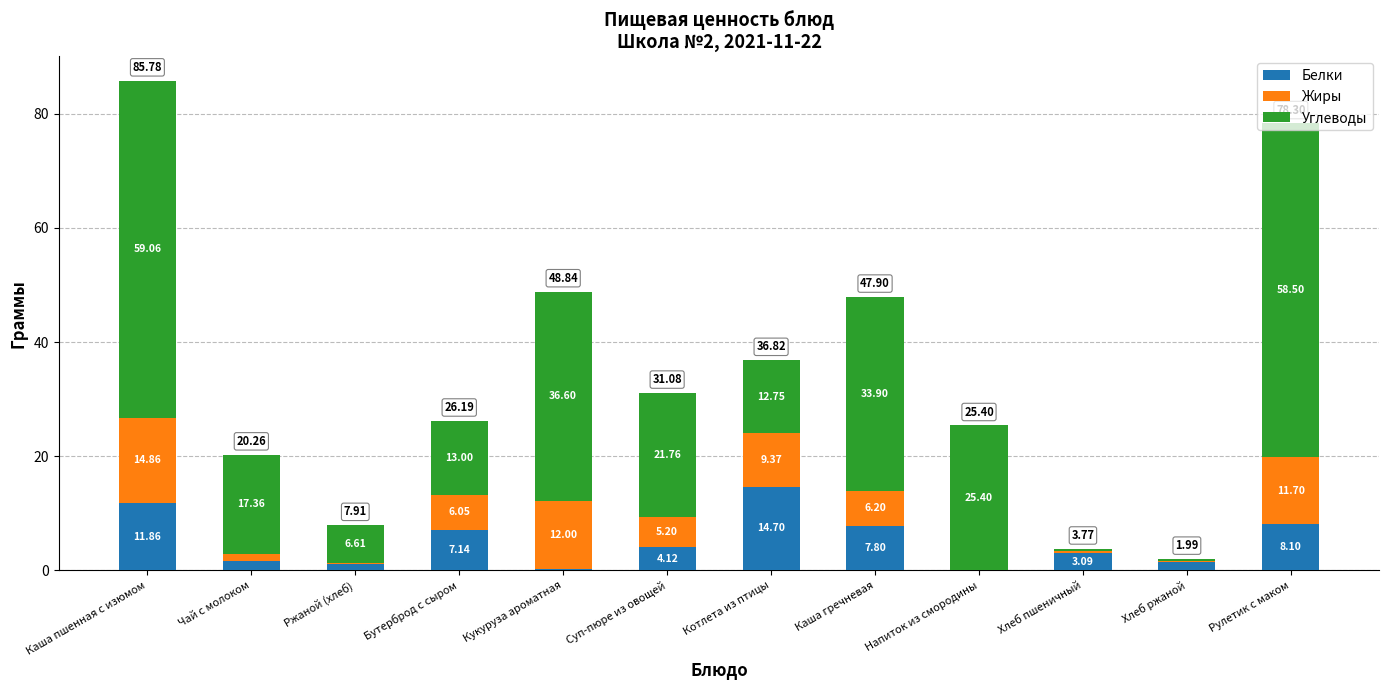

What is the sum of all Белки values?

61.2